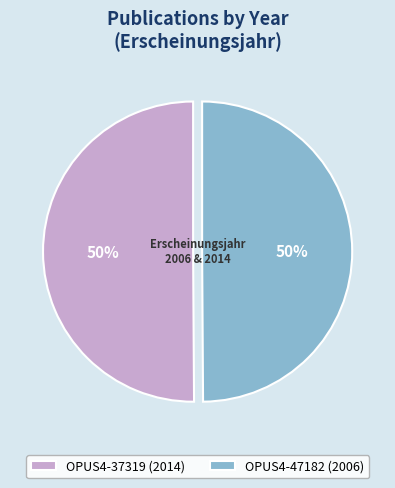

Approximately how many times larger is the value at OPUS4-37319 (2014) compared to OPUS4-47182 (2006)?

1.0